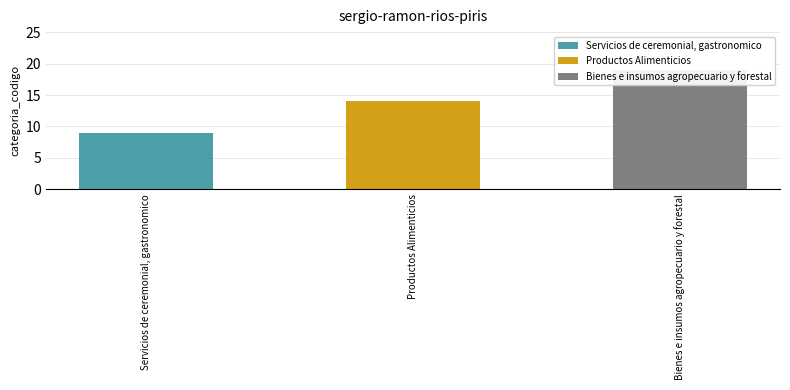

What is the label of the 2nd bar from the right?

Productos Alimenticios